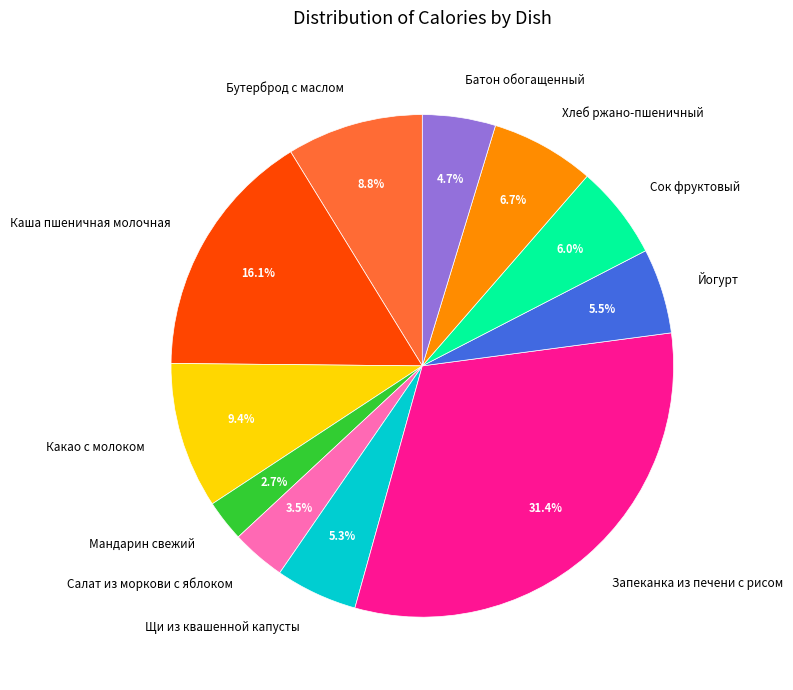

What is the ratio of the value at Батон обогащенный to the value at Щи из квашенной капусты?

0.9